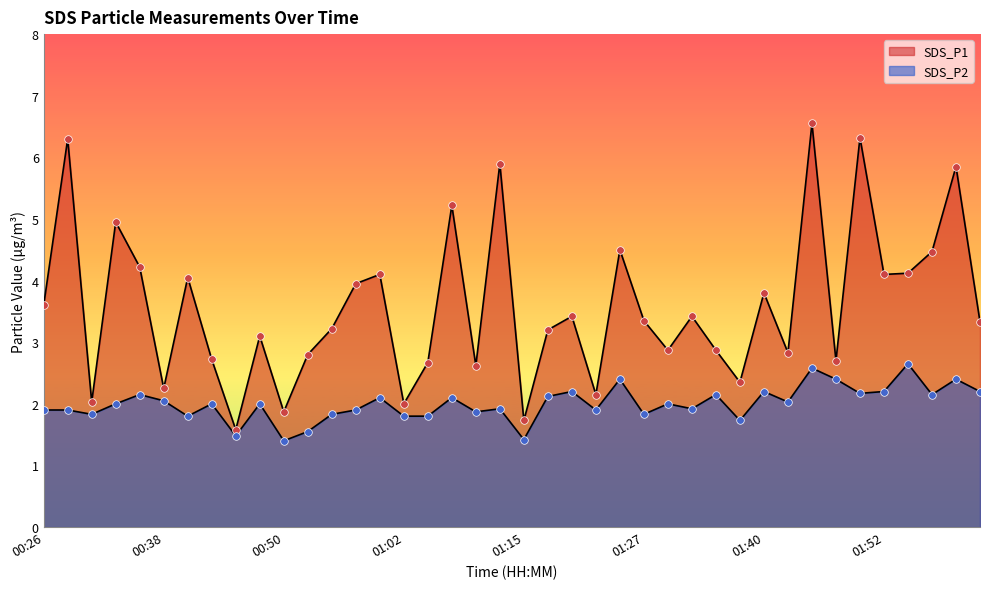

Which series has the largest total across all categories?

SDS_P1